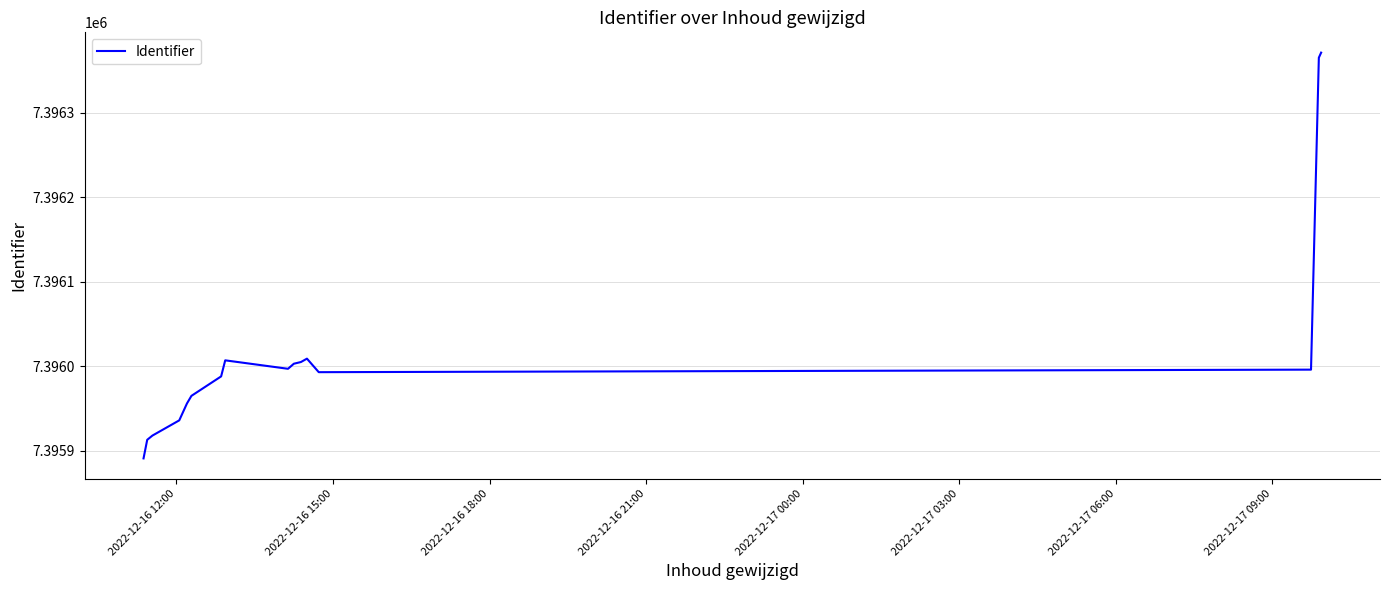

What is the difference between the maximum and minimum values?

480